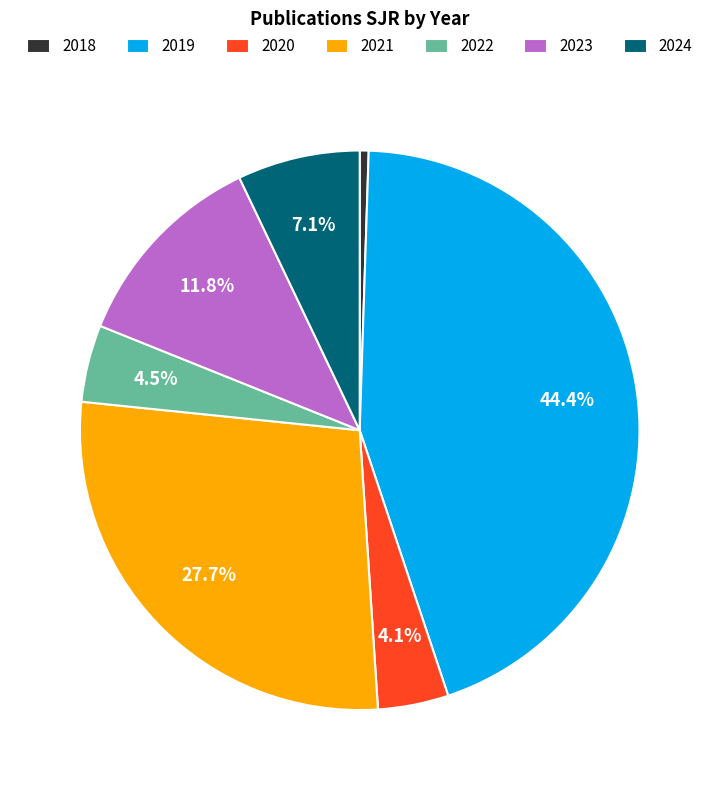

Is the sum of 2019 and 2024 greater than half?

Yes